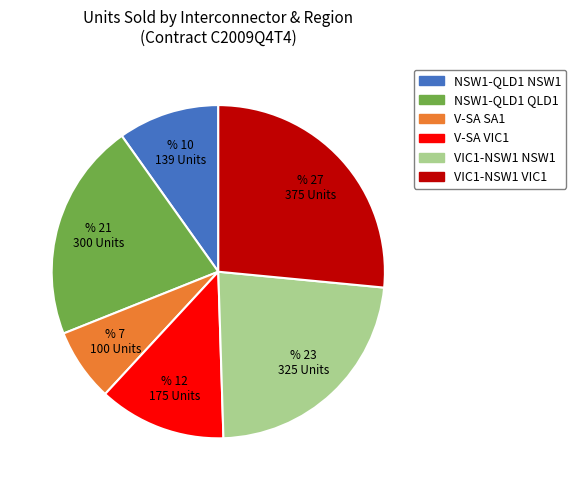

Is it true that NSW1-QLD1 NSW1 is 2% of the pie?

False